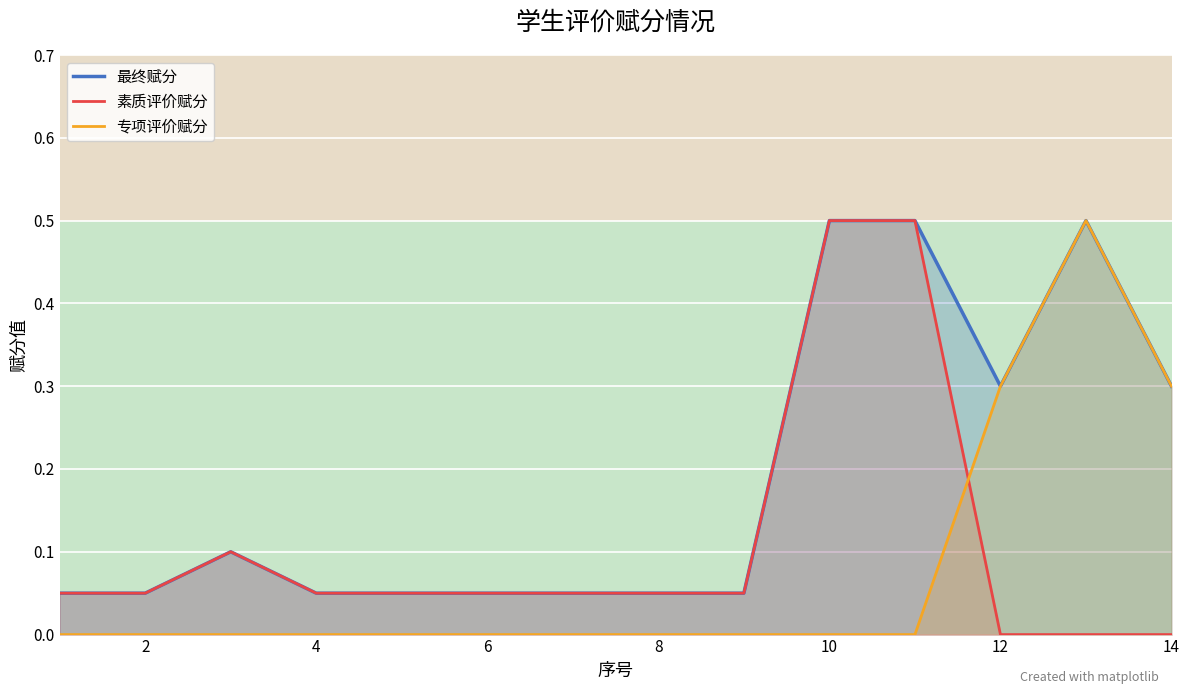

What is the difference between the second highest and second lowest values in the 最终赋分 series?

0.5